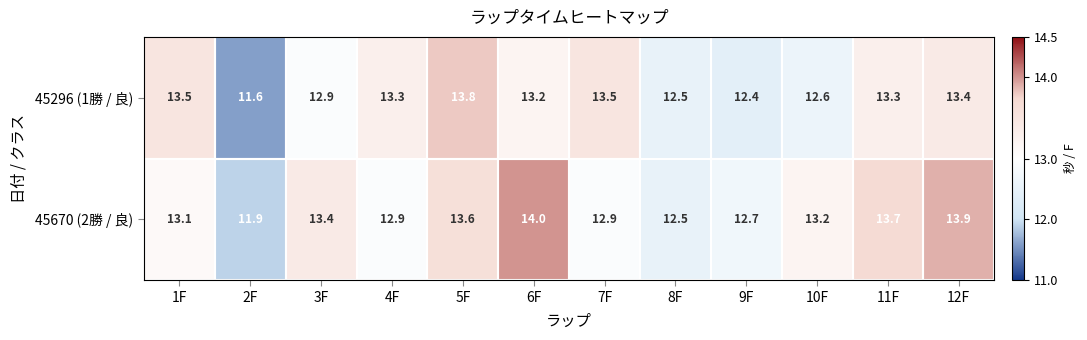

Is it true that 45670 (2勝 / 良) equals 11.9 at 2F?

True